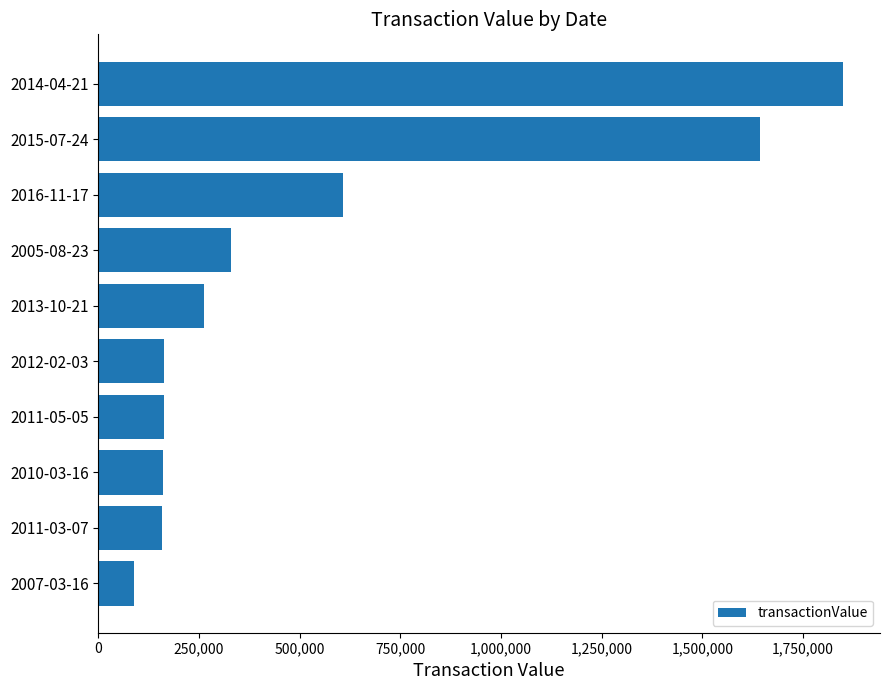

What is the change in value from 2011-03-07 to 2016-11-17?

+450060